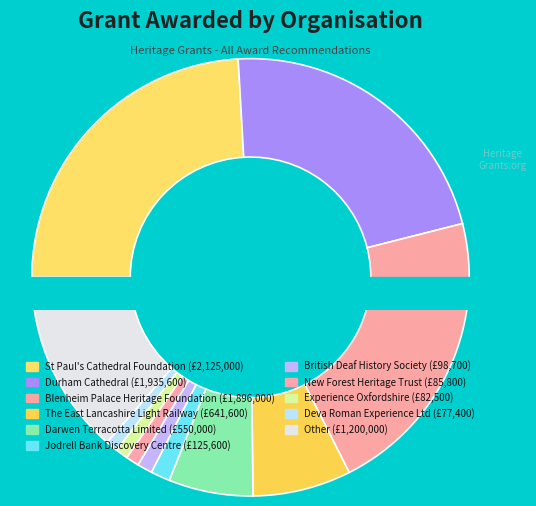

Count the number of slices in the pie.

11